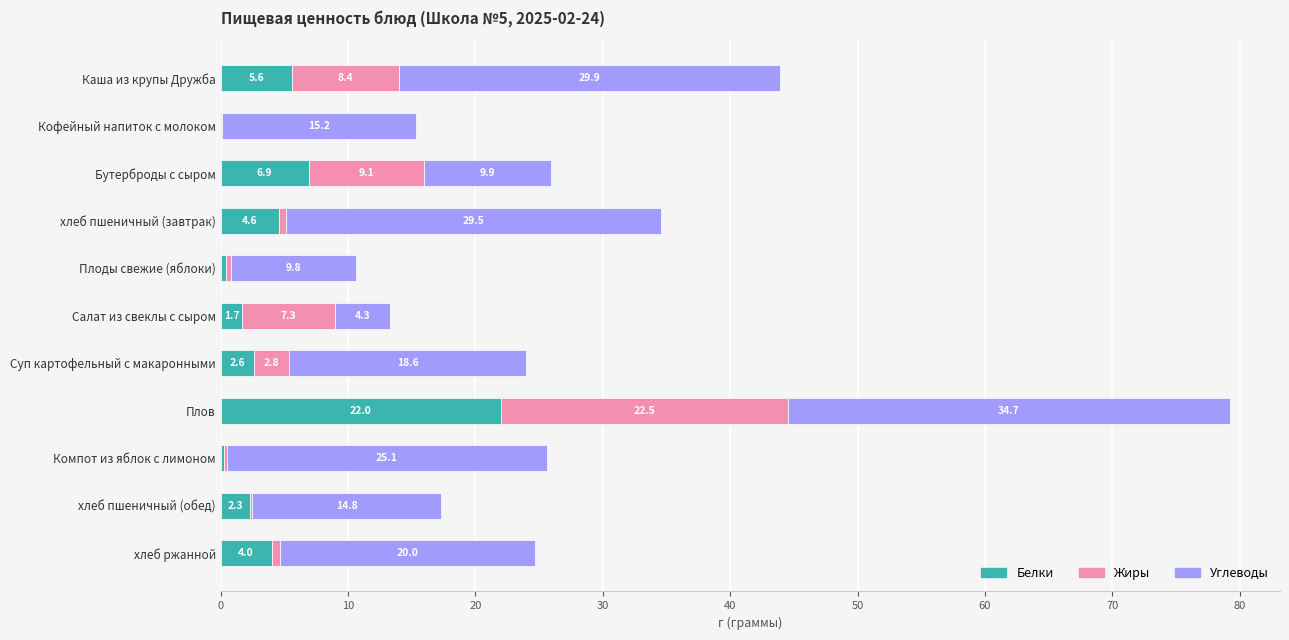

What is the highest value of the Белки series?

22.0